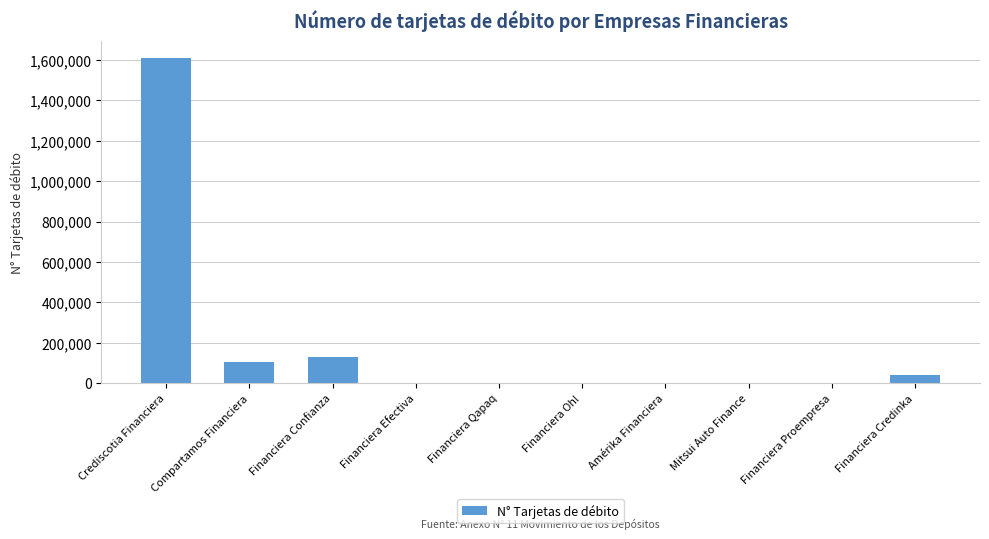

What is the average value?

188662